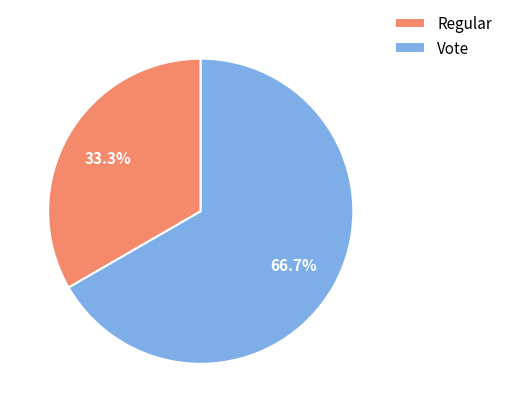

Does any single category account for the majority?

Yes